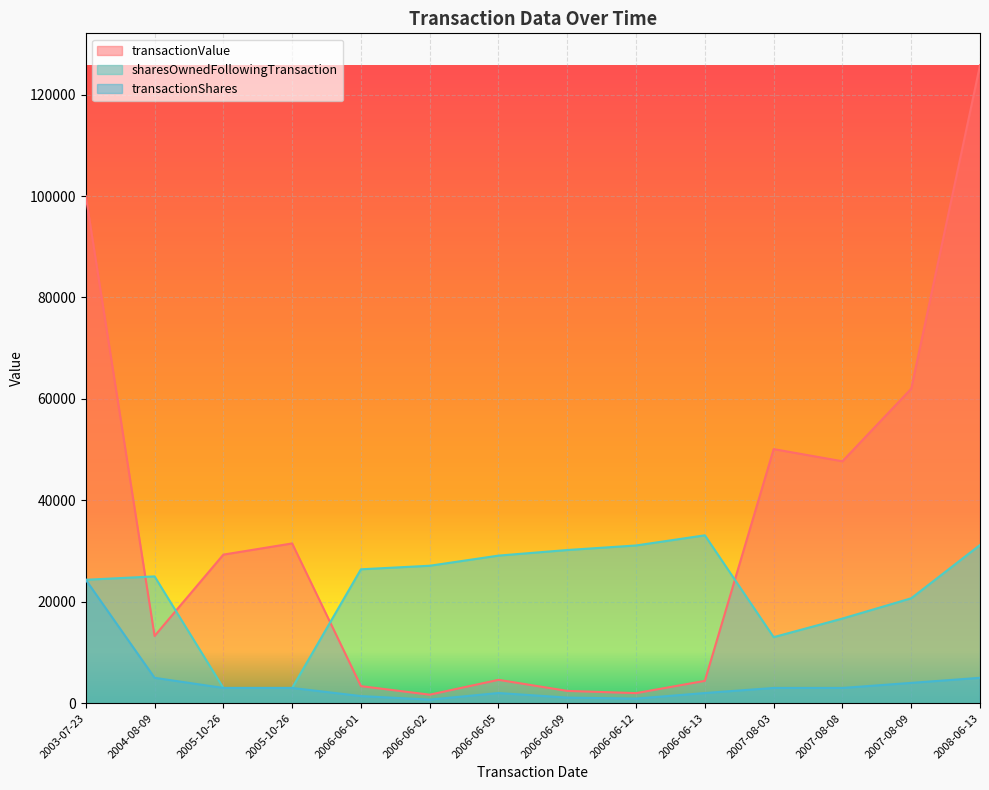

Reading left to right, what are all the values shown in this chart?

transactionValue: 2003-07-23=100000	2005-10-26=29295	2005-10-26=31500	2006-06-01=3360	2006-06-02=1675	2006-06-05=4600	2006-06-09=2420	2006-06-12=1980	2006-06-13=4400	2007-08-03=50100	2007-08-08=47700	2007-08-09=62000	2004-08-09=13250	2008-06-13=125797
sharesOwnedFollowingTransaction: 2003-07-23=24331	2005-10-26=3000	2005-10-26=3000	2006-06-01=26400	2006-06-02=27100	2006-06-05=29100	2006-06-09=30200	2006-06-12=31100	2006-06-13=33100	2007-08-03=13018	2007-08-08=16685	2007-08-09=20685	2004-08-09=25000	2008-06-13=31193
transactionShares: 2003-07-23=24331	2005-10-26=3000	2005-10-26=3000	2006-06-01=1400	2006-06-02=700	2006-06-05=2000	2006-06-09=1100	2006-06-12=900	2006-06-13=2000	2007-08-03=3000	2007-08-08=3000	2007-08-09=4000	2004-08-09=5000	2008-06-13=5000